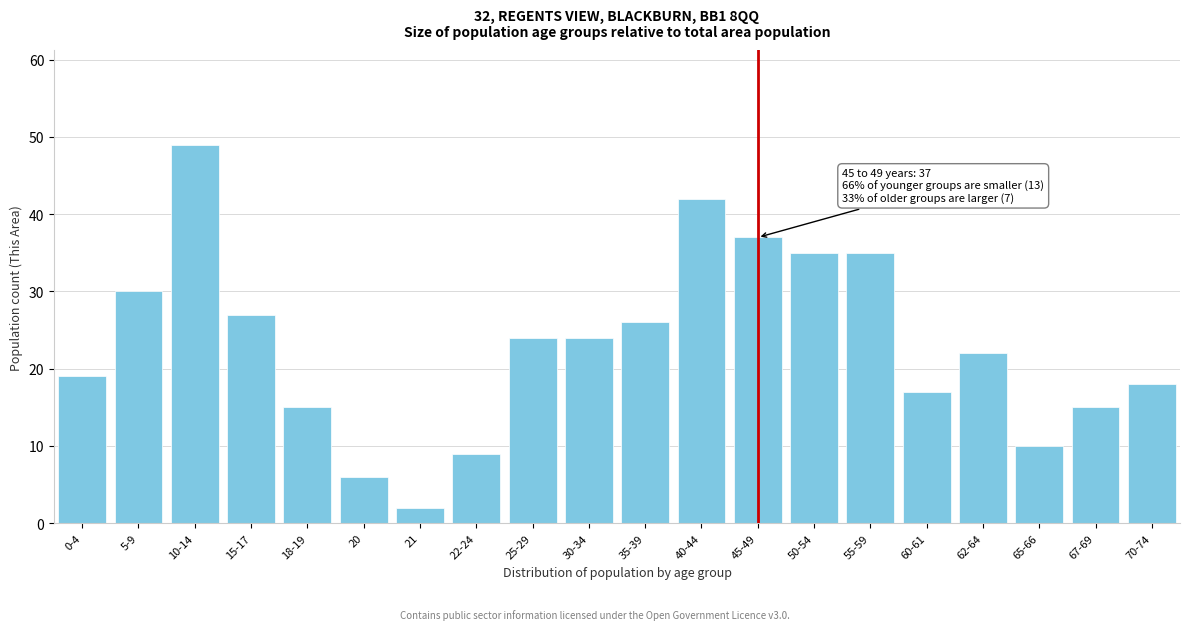

Reading left to right, list all the values displayed in this chart.

0-4=19	5-9=30	10-14=49	15-17=27	18-19=15	20=6	21=2	22-24=9	25-29=24	30-34=24	35-39=26	40-44=42	45-49=37	50-54=35	55-59=35	60-61=17	62-64=22	65-66=10	67-69=15	70-74=18